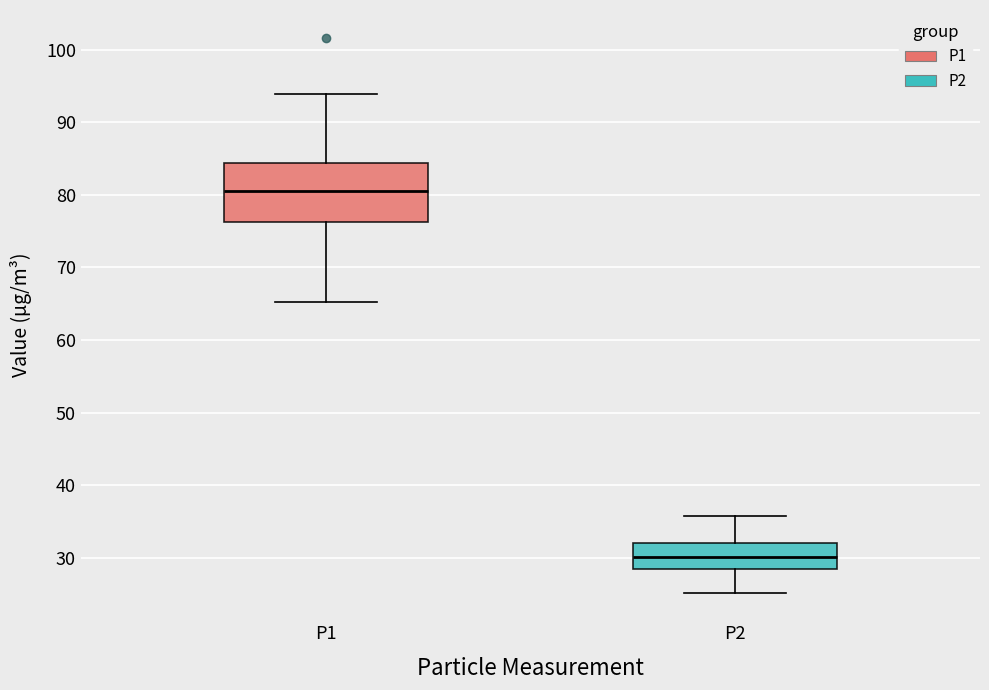

Comparing the boxes themselves (not the whiskers), which one is the tallest?

P1